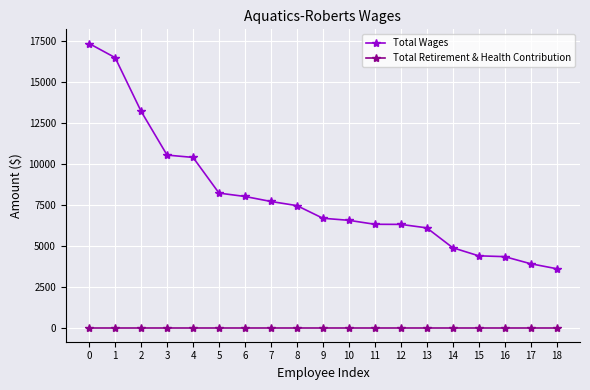

Is it true that Total Wages equals 4125 at 11?

False